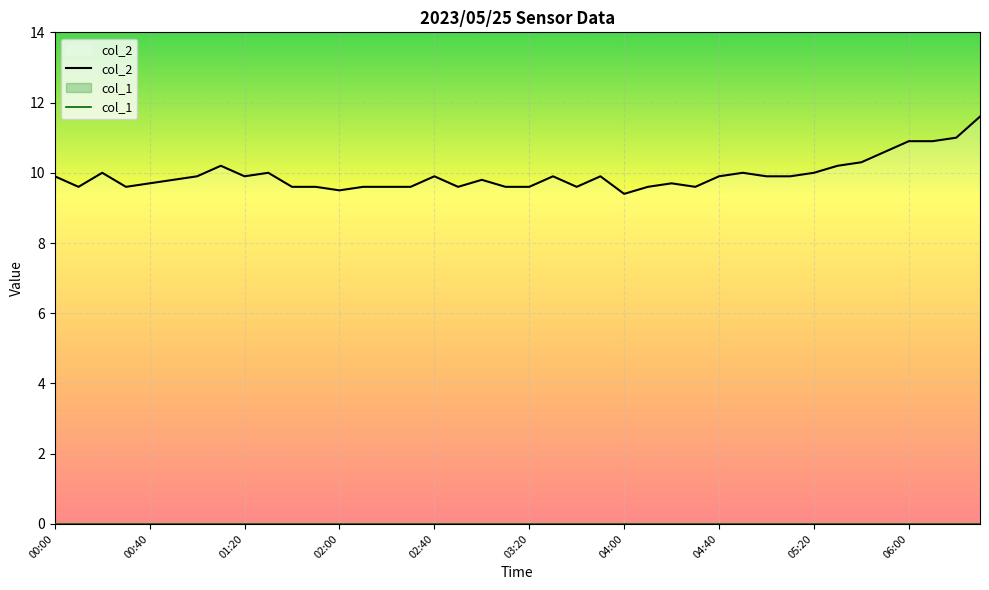

What is the sum of all values?

397.5